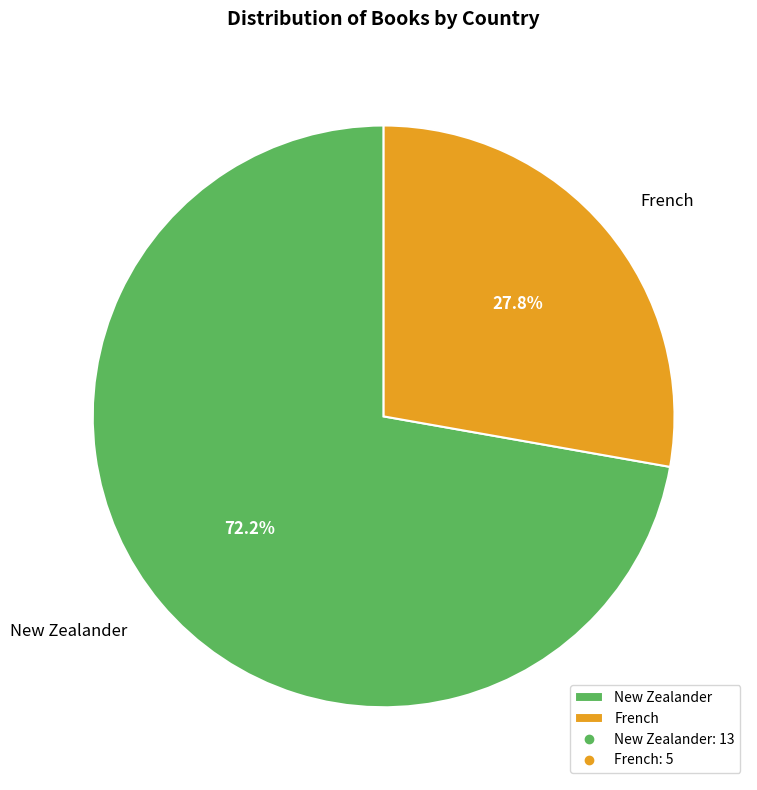

To the nearest percent, what is the combined percentage of French and New Zealander?

100%